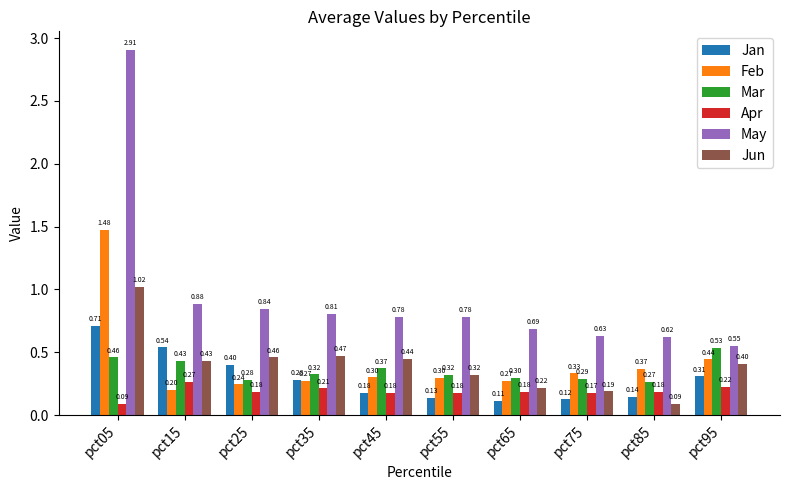

What is the difference between the second highest and minimum values in the Jan series?

0.4